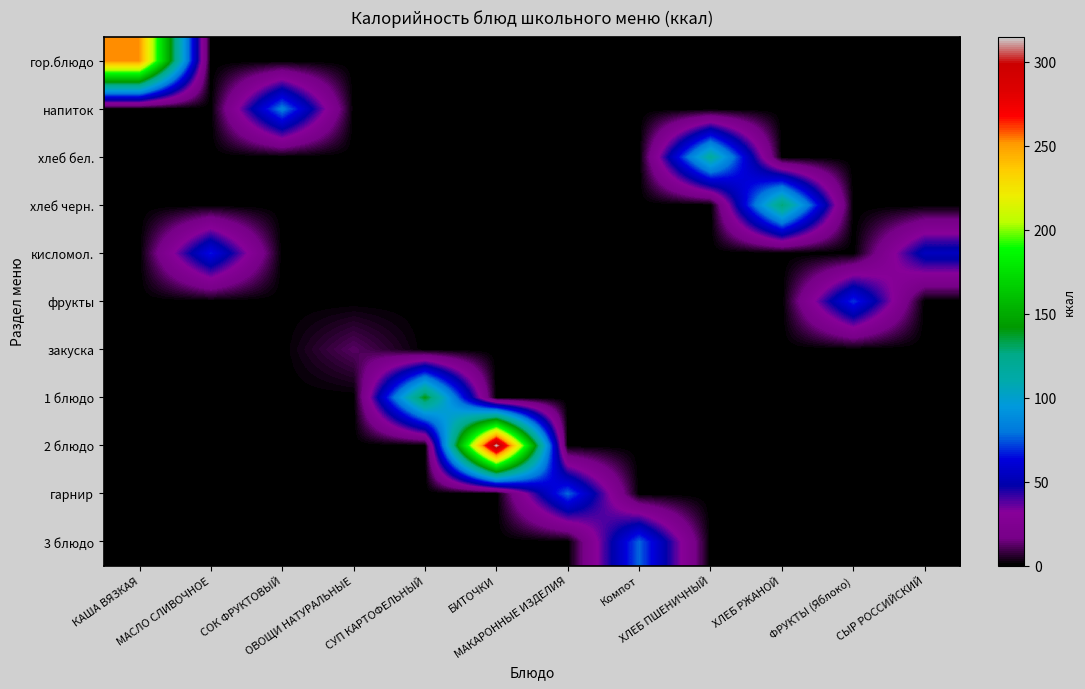

What is the difference between the highest and lowest values at ХЛЕБ ПШЕНИЧНЫЙ?

117